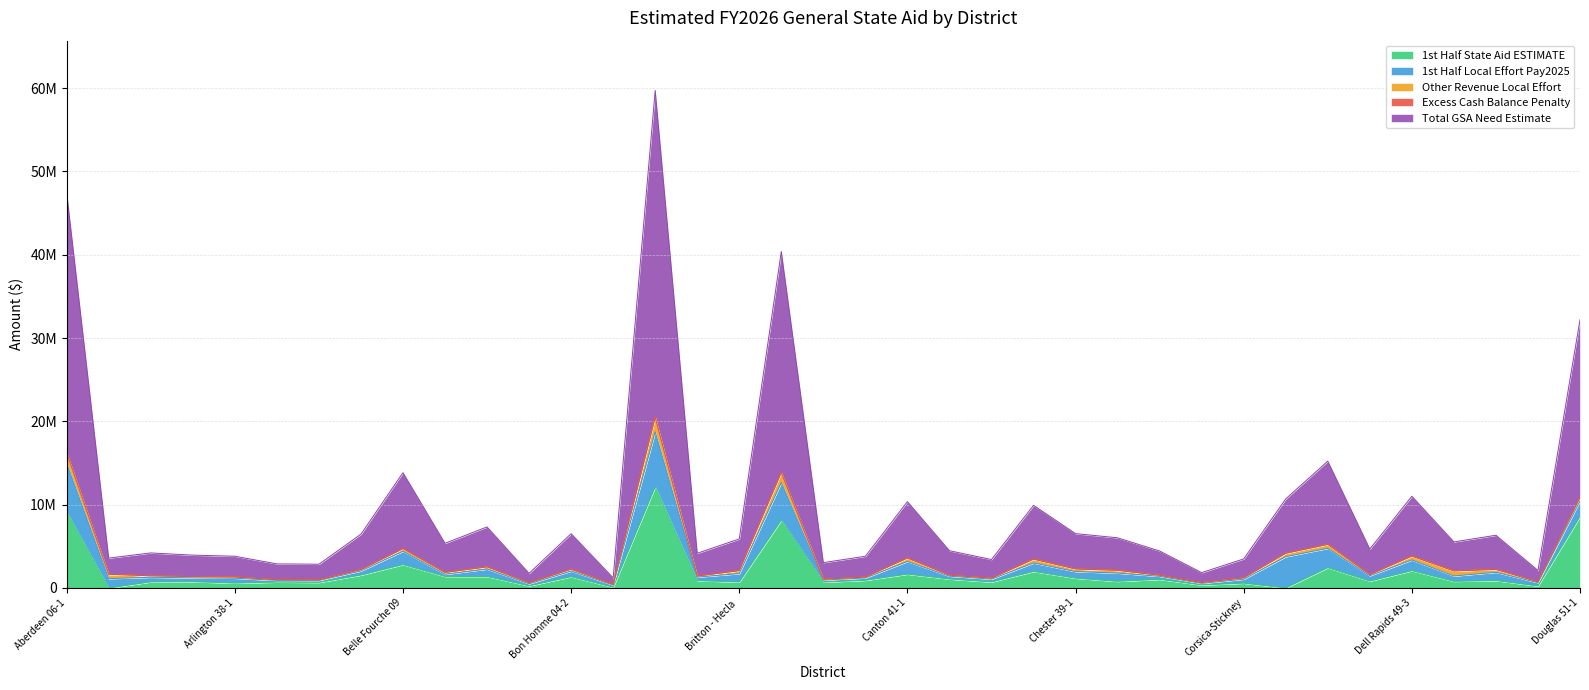

True or false: 1st Half Local Effort Pay2025 has more than 2 points higher than both neighbors.

True